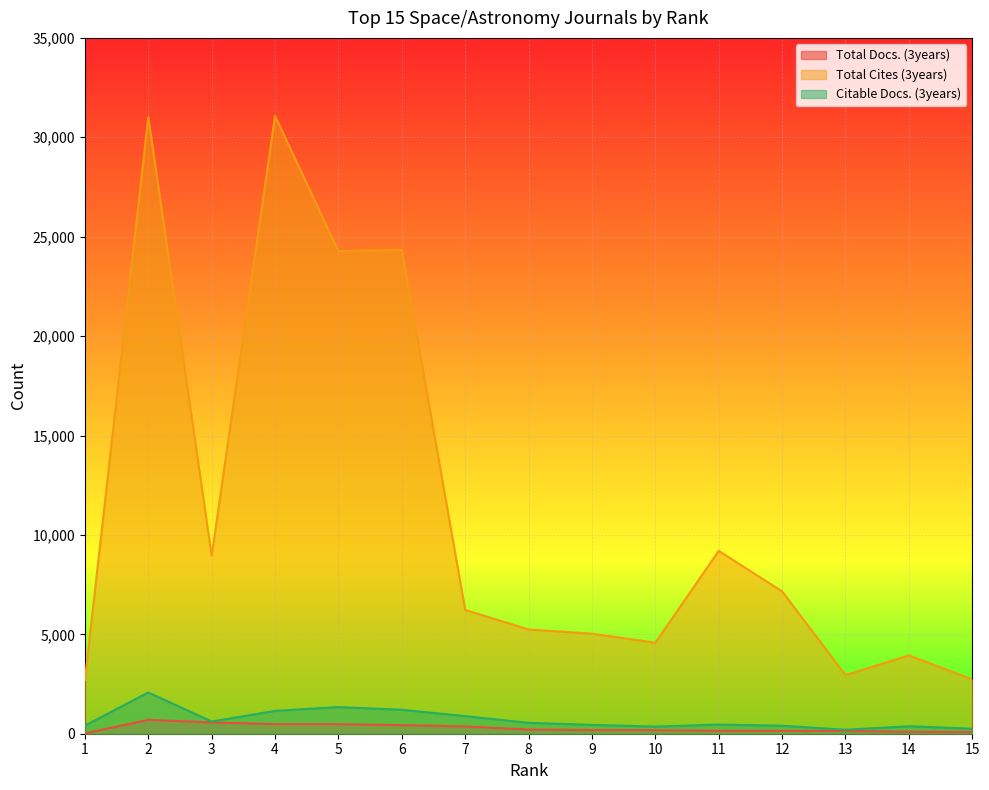

What is the sum of the Total Cites (3years) values at 2 and 10?

35599